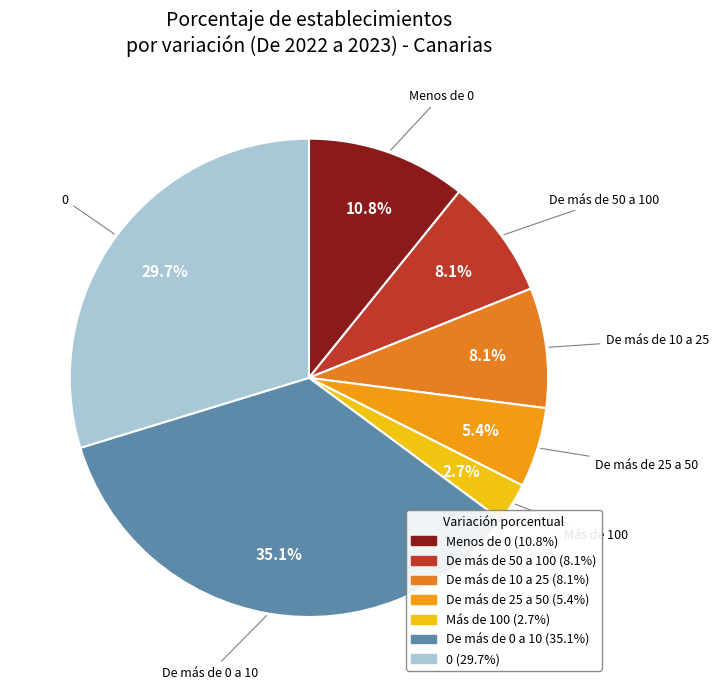

Approximately how many times larger is the value at De más de 10 a 25 compared to De más de 25 a 50?

1.5